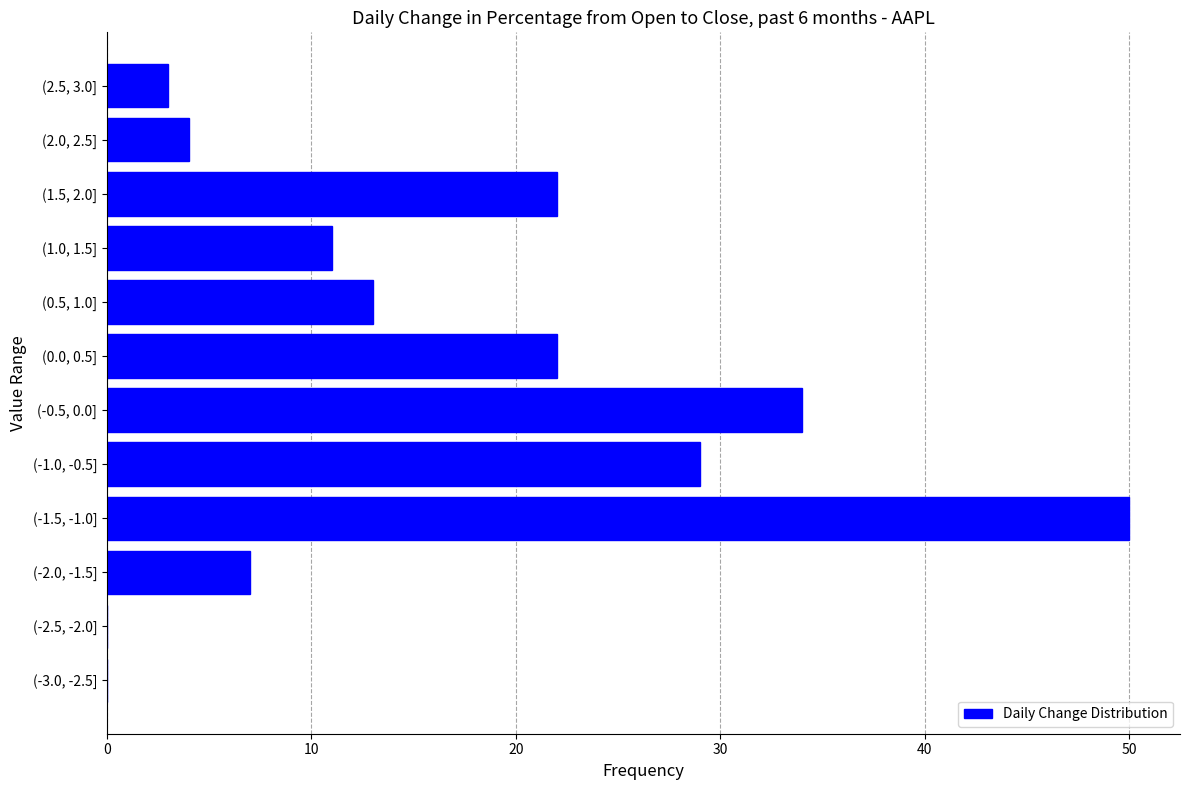

Reading bottom to top, transcribe all the data shown in this chart.

(-3.0, -2.5]=0	(-2.5, -2.0]=0	(-2.0, -1.5]=7	(-1.5, -1.0]=50	(-1.0, -0.5]=29	(-0.5, 0.0]=34	(0.0, 0.5]=22	(0.5, 1.0]=13	(1.0, 1.5]=11	(1.5, 2.0]=22	(2.0, 2.5]=4	(2.5, 3.0]=3